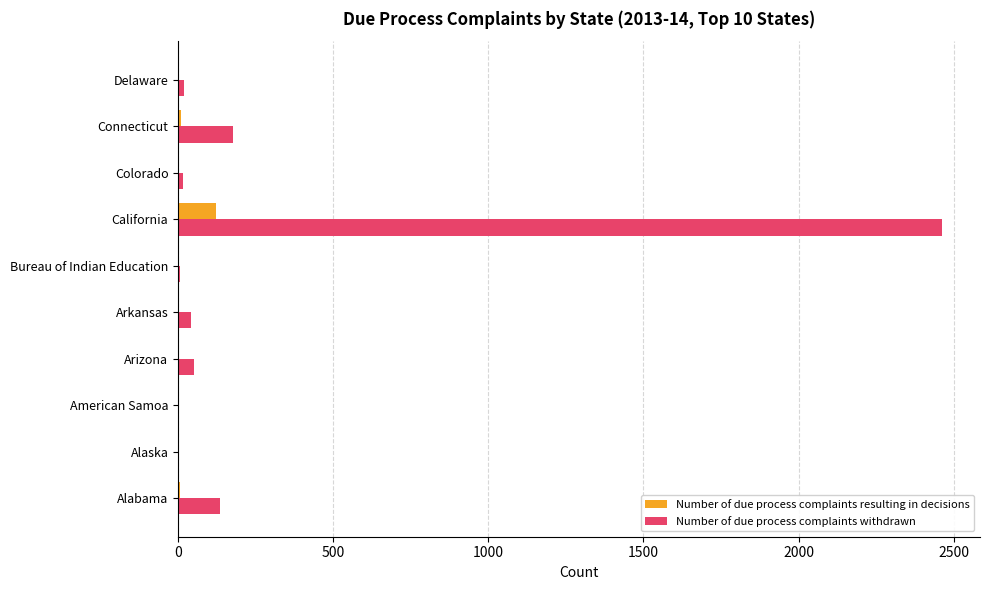

What is the sum of all Number of due process complaints resulting in decisions values?

144